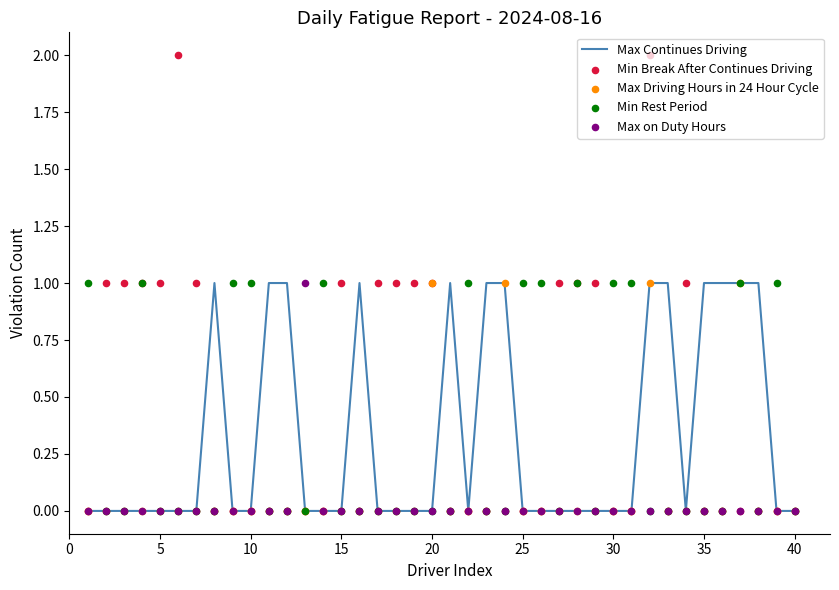

Which series contains the highest Y value?

Min Break After Continues Driving